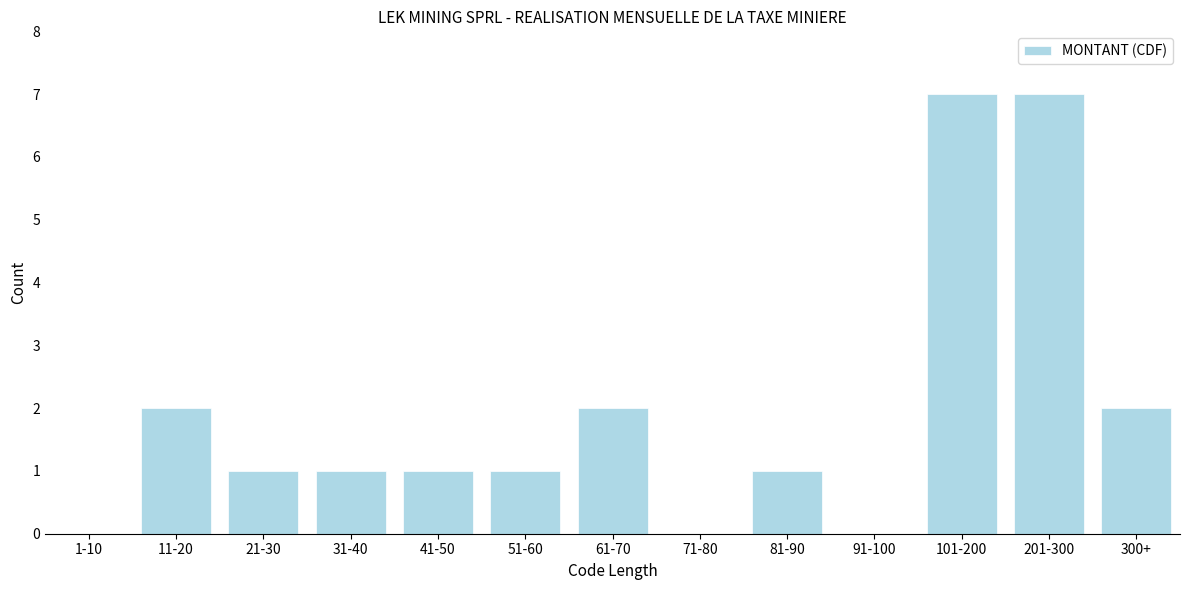

Reading left to right, list all the values displayed in this chart.

1-10=0	11-20=2	21-30=1	31-40=1	41-50=1	51-60=1	61-70=2	71-80=0	81-90=1	91-100=0	101-200=7	201-300=7	300+=2